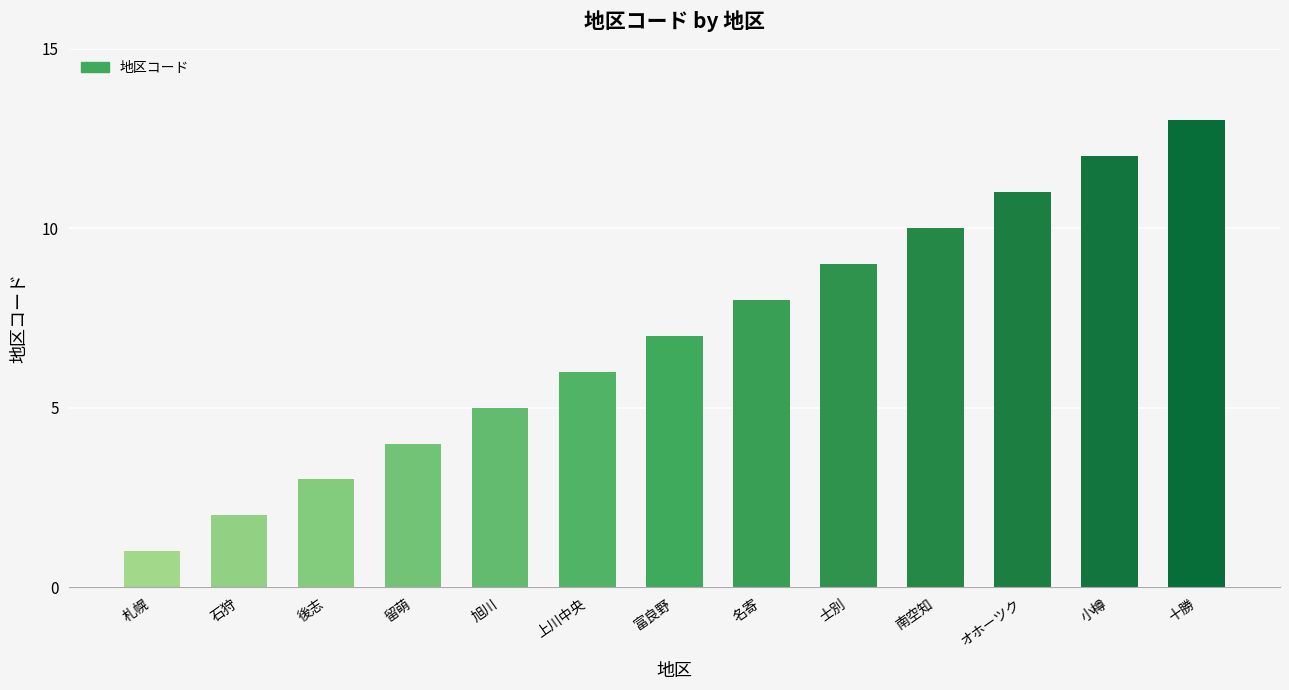

Reading left to right, list all the values displayed in this chart.

1	2	3	4	5	6	7	8	9	10	11	12	13